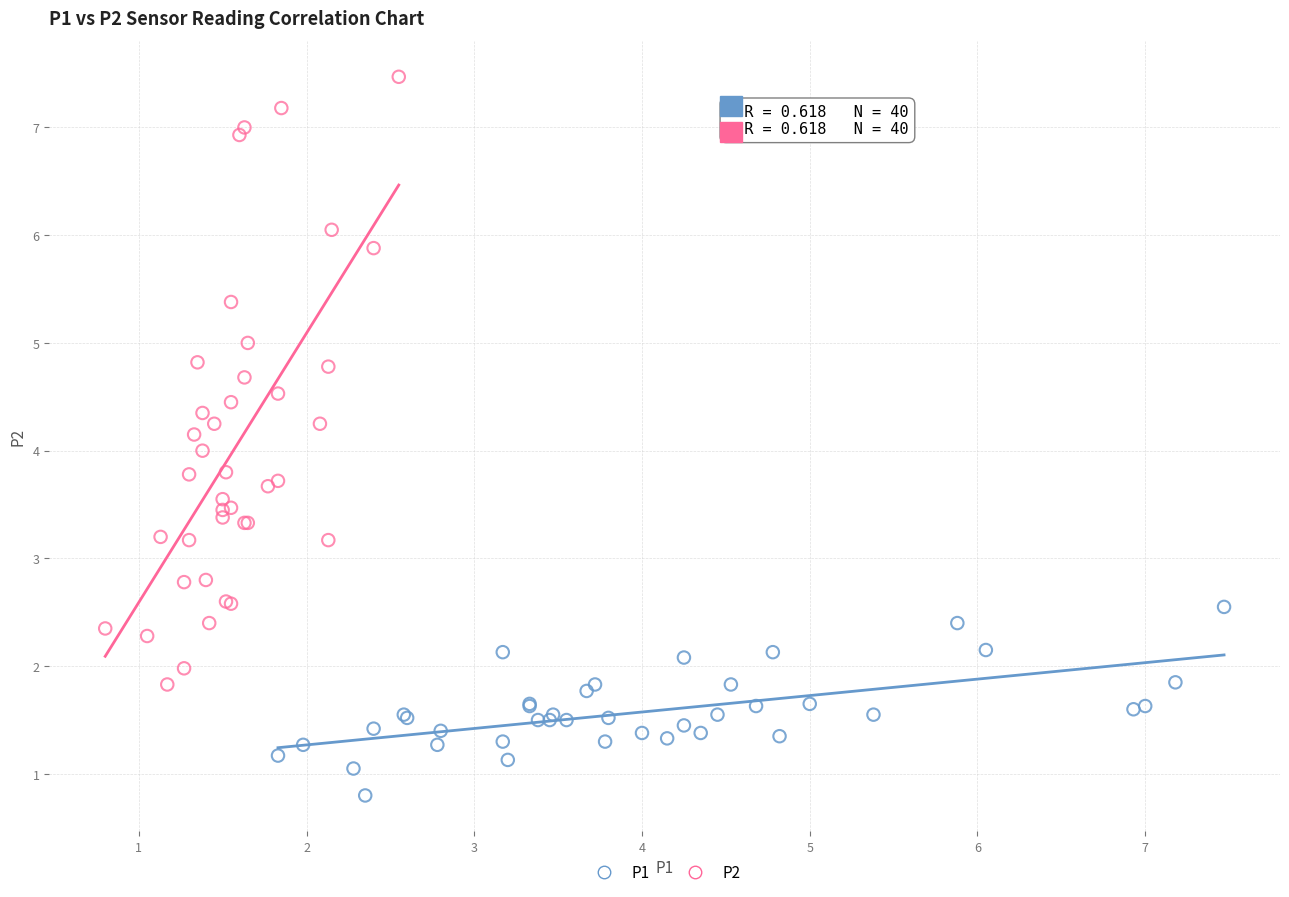

What are all the series names shown in the legend?

P1, P2